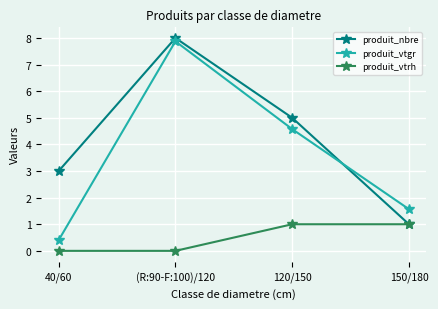

At 40/60, list the series in order from largest to smallest.

produit_nbre, produit_vtgr, produit_vtrh